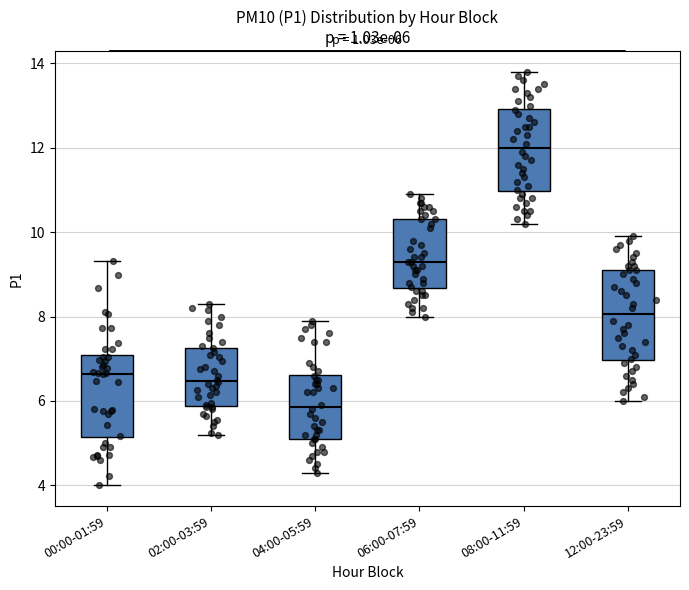

Which box has the lowest median line?

04:00-05:59